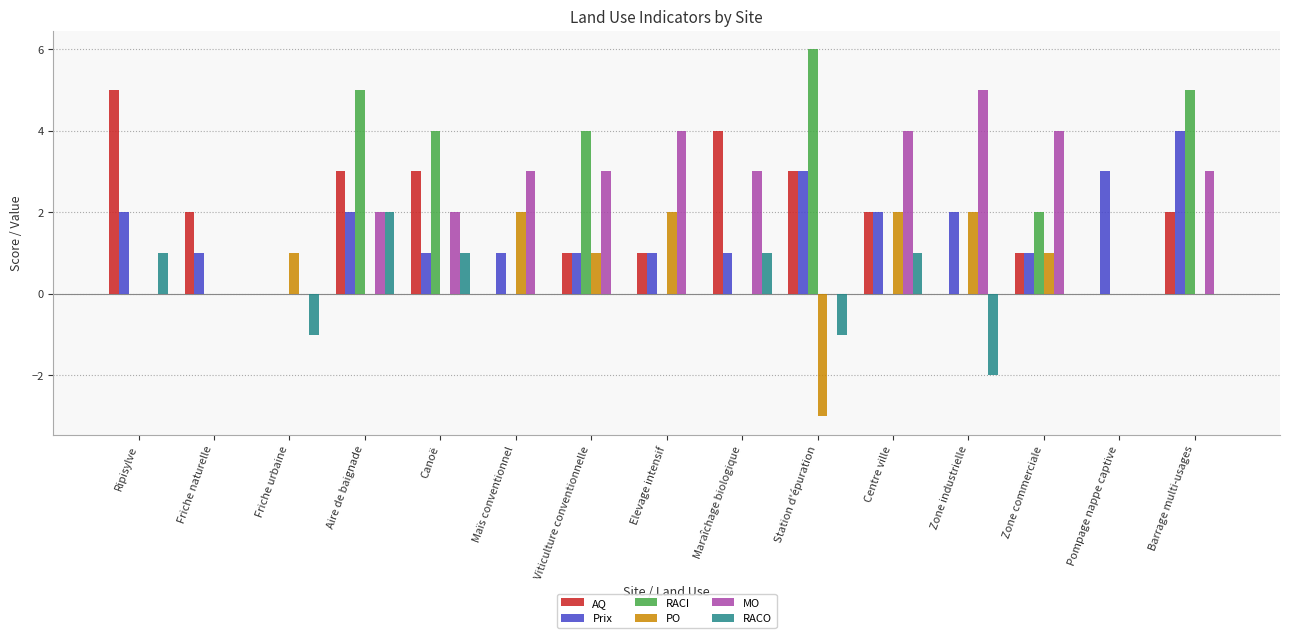

Which series changed the most between Station d'épuration and Zone industrielle?

RACI